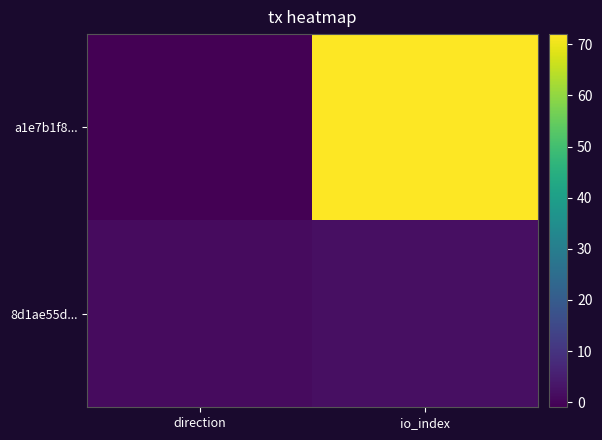

Which series has the widest spread of values?

a1e7b1f8...